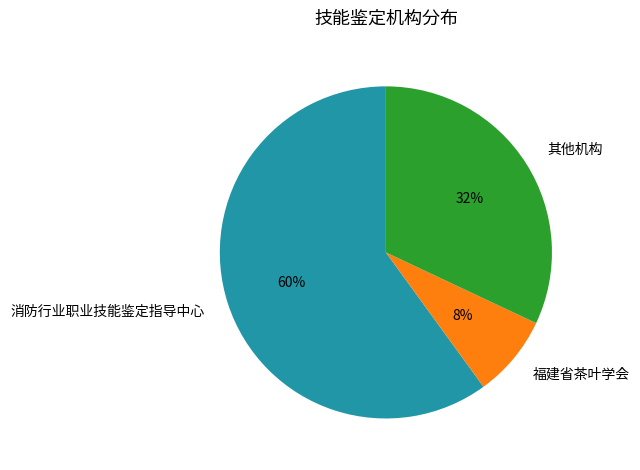

To the nearest percent, what portion does 消防行业职业技能鉴定指导中心 represent?

60%